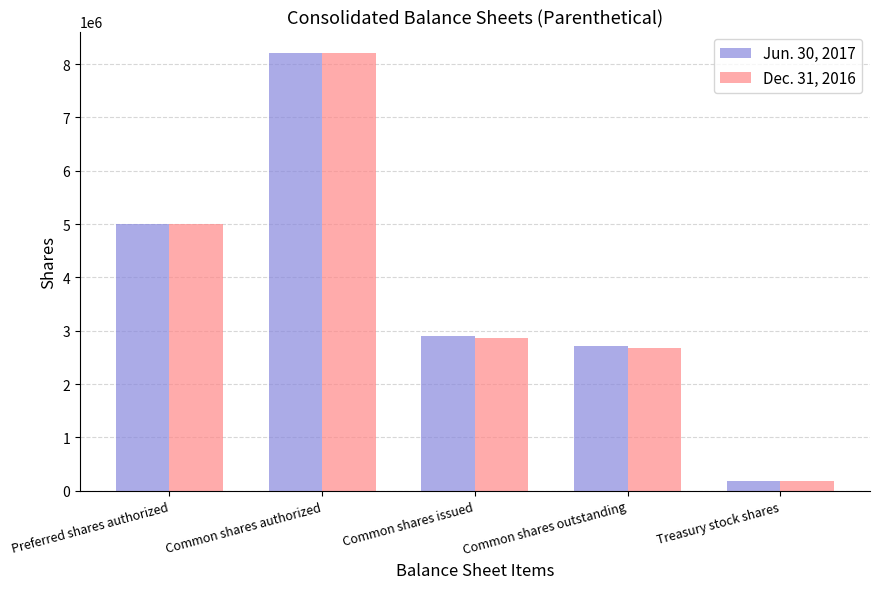

What is the sum of the Jun. 30, 2017 values at Common shares outstanding and Preferred shares authorized?

7719480